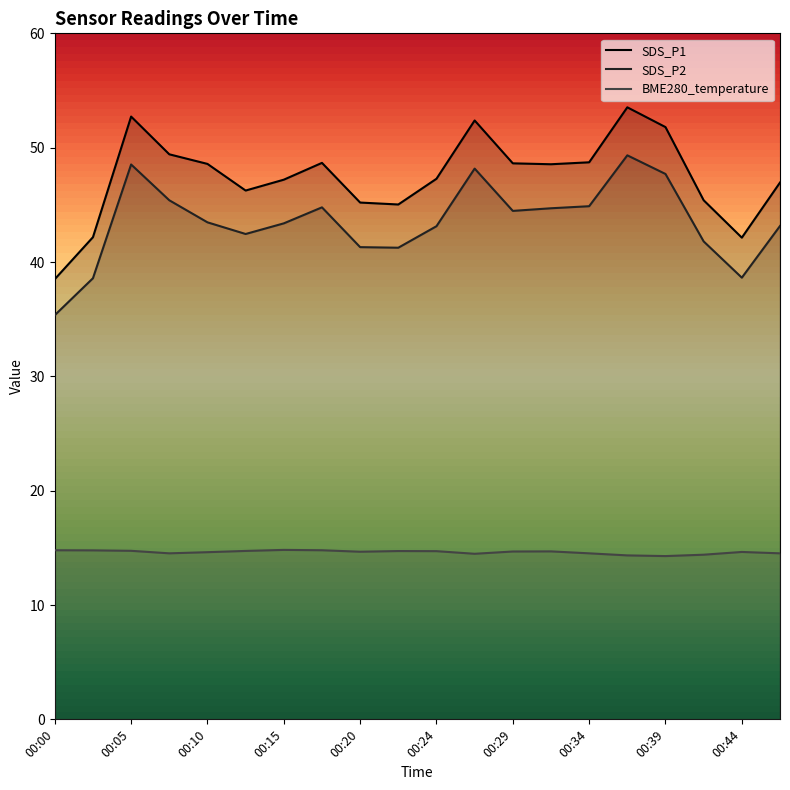

Which series has the largest range (max minus min)?

SDS_P1